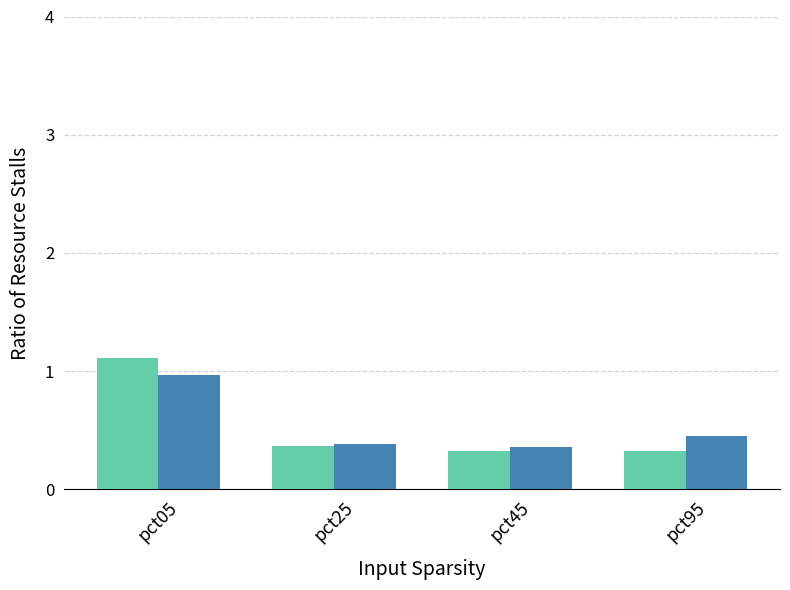

What is the greatest value displayed?

1.1